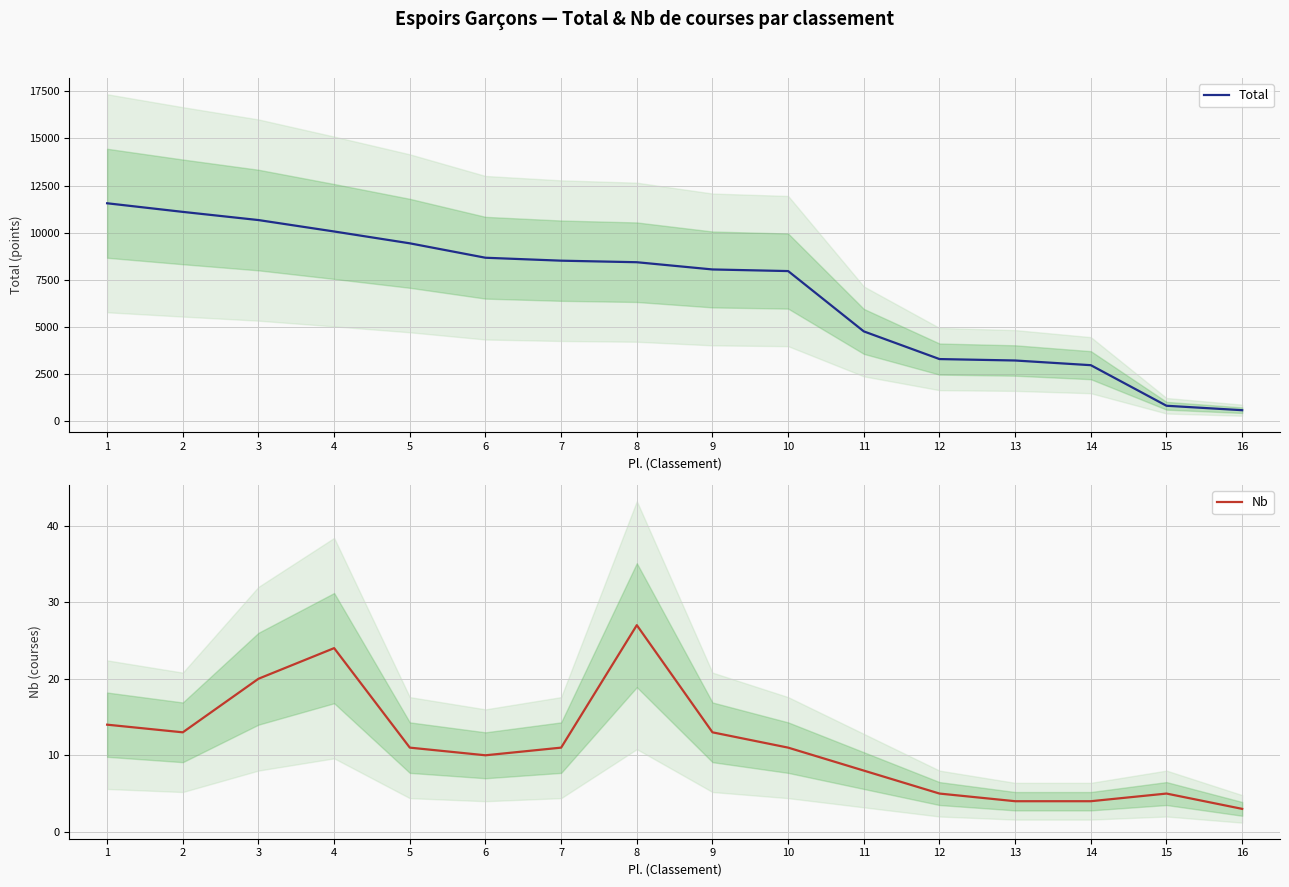

True or false: Nb and Total cross at least once.

False